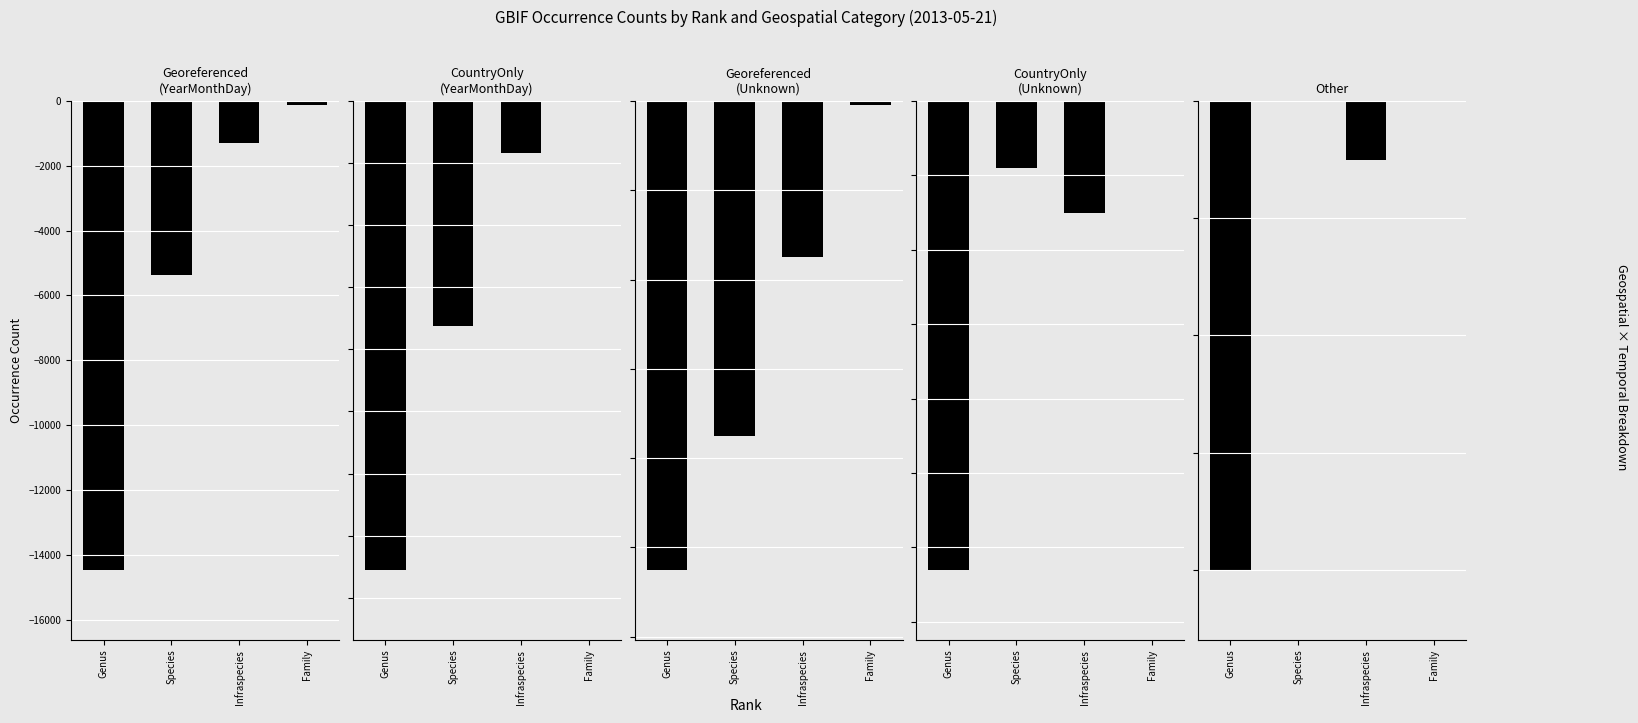

Where is CountryOnly (YearMonthDay) nearest to the value -1890?

Species